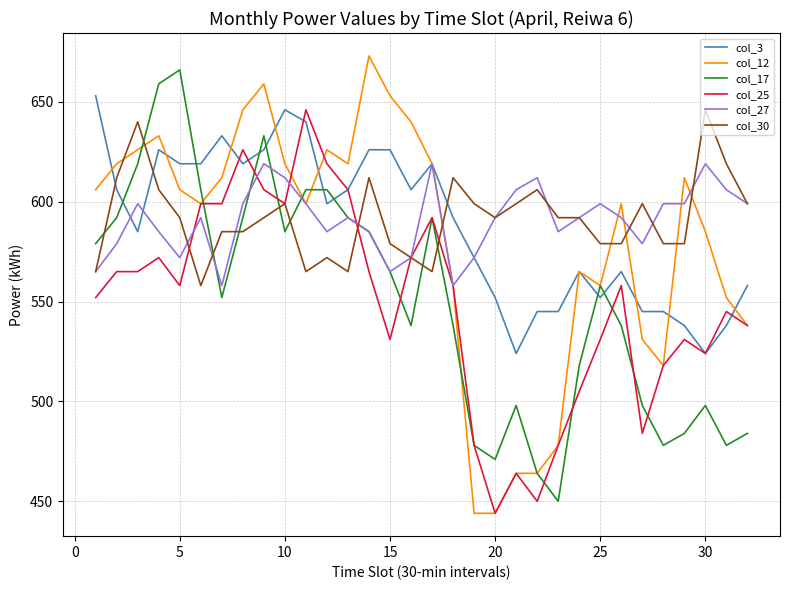

What is the greatest value displayed?

673